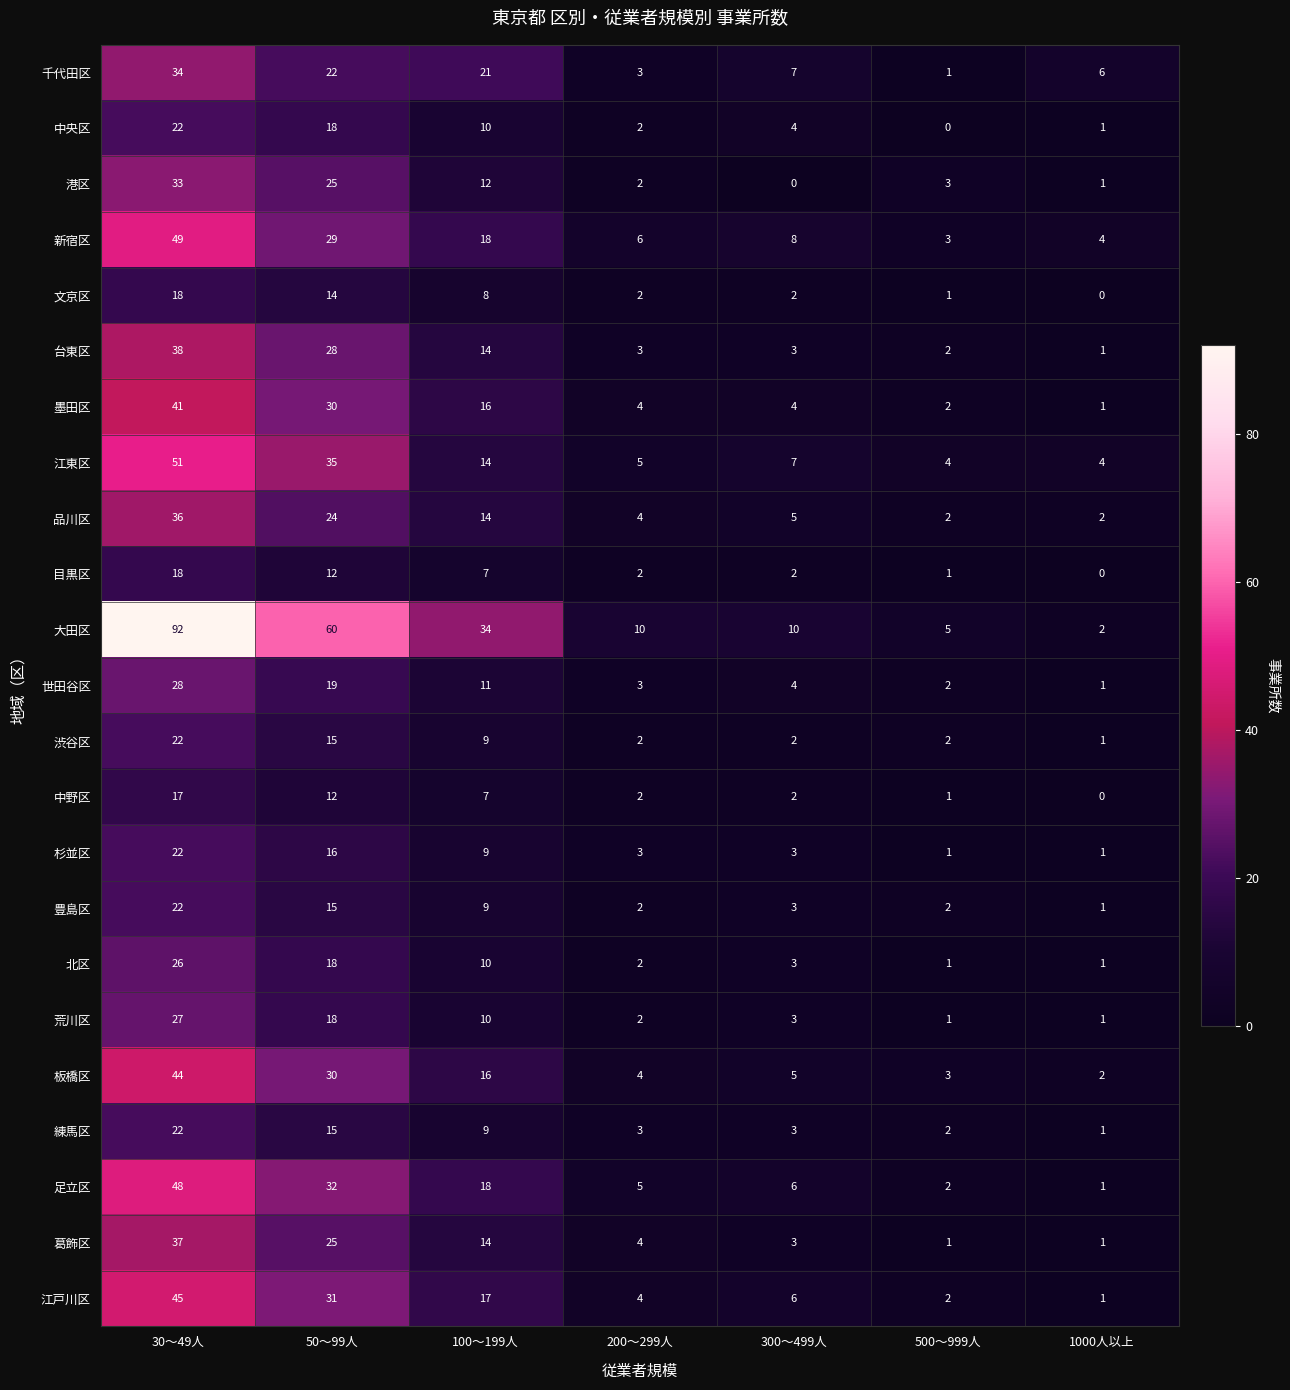

Is it true that 荒川区 equals 10 at 30～49人?

False